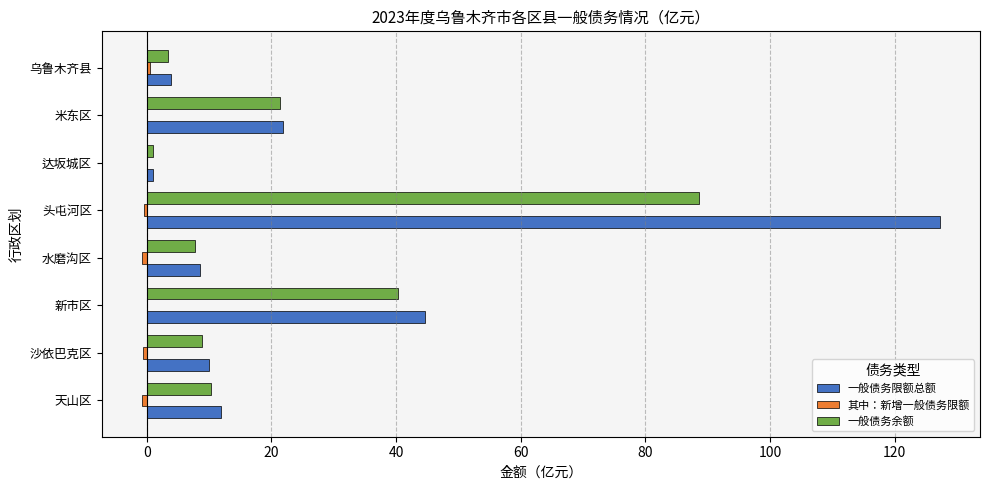

Read the 一般债务余额 value at 米东区.

21.3